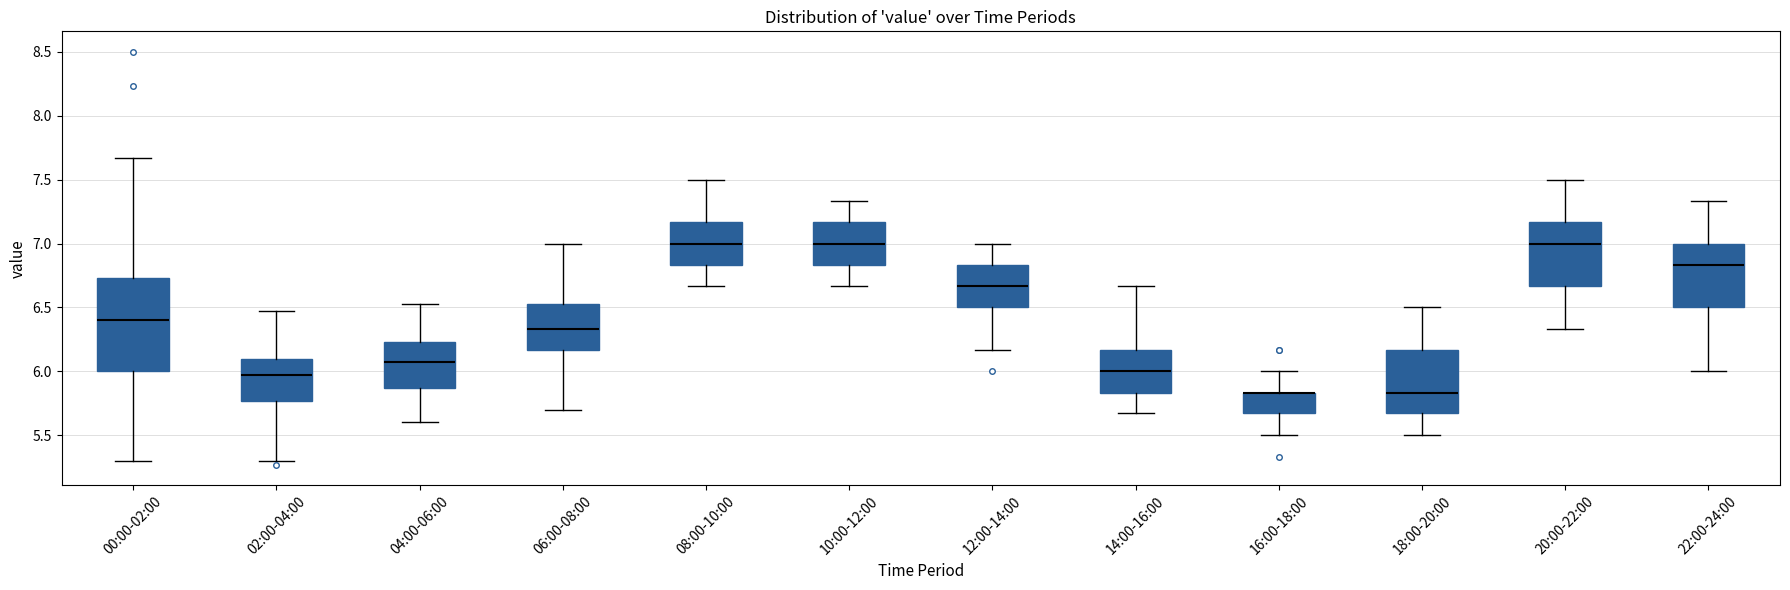

Reading left to right, read every box against the y-axis: the position of its median line, the range the box covers, and the ends of its whiskers. The values are not printed on the chart, so give them approximately, as read against the axis.

00:00-02:00: median 6.40, box 6.00 to 6.75, whiskers 5.30 to 7.65
02:00-04:00: median 5.95, box 5.75 to 6.10, whiskers 5.30 to 6.45
04:00-06:00: median 6.05, box 5.85 to 6.25, whiskers 5.60 to 6.55
06:00-08:00: median 6.35, box 6.15 to 6.55, whiskers 5.70 to 7.00
08:00-10:00: median 7.00, box 6.85 to 7.15, whiskers 6.65 to 7.50
10:00-12:00: median 7.00, box 6.85 to 7.15, whiskers 6.65 to 7.35
12:00-14:00: median 6.65, box 6.50 to 6.85, whiskers 6.15 to 7.00
14:00-16:00: median 6.00, box 5.85 to 6.15, whiskers 5.65 to 6.65
16:00-18:00: median 5.85 (drawn on the box's upper edge), box 5.65 to 5.85, whiskers 5.50 to 6.00
18:00-20:00: median 5.85, box 5.65 to 6.15, whiskers 5.50 to 6.50
20:00-22:00: median 7.00, box 6.65 to 7.15, whiskers 6.35 to 7.50
22:00-24:00: median 6.85, box 6.50 to 7.00, whiskers 6.00 to 7.35